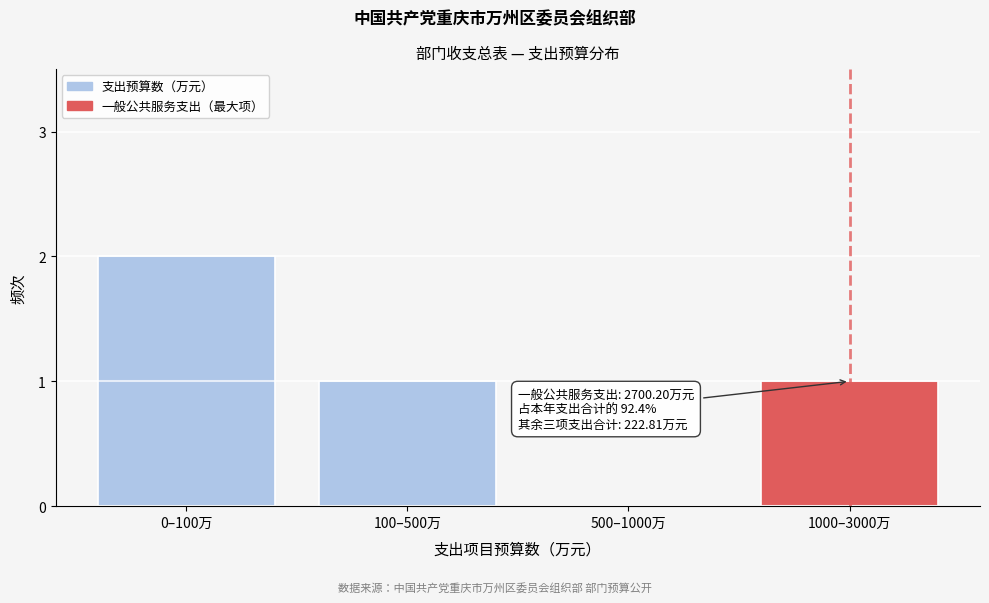

Reading left to right, list all the values displayed in this chart.

0–100万=2	100–500万=1	500–1000万=0	1000–3000万=1